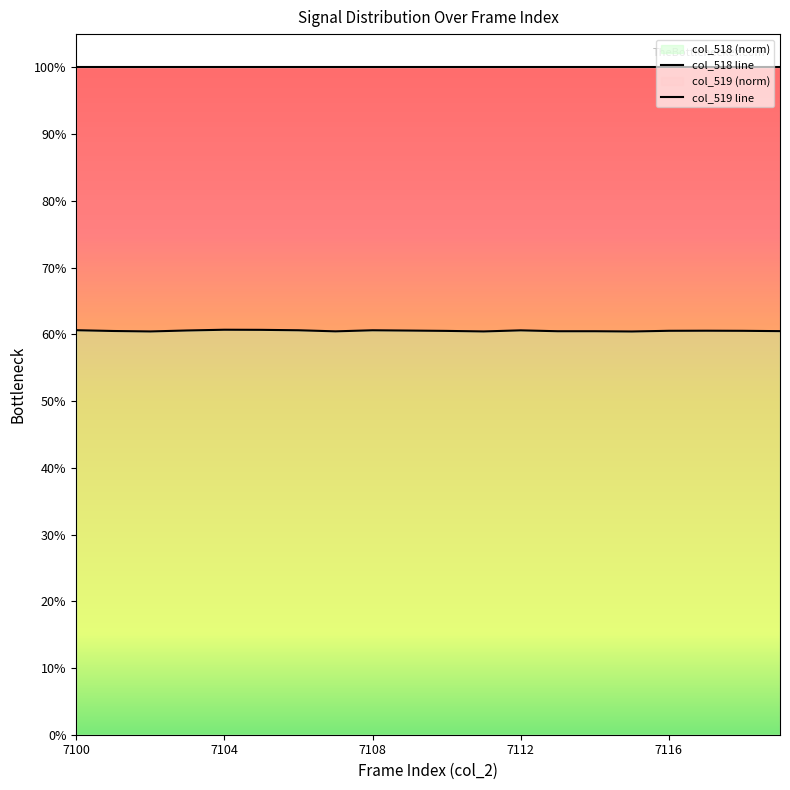

Count the number of categories in the chart.

20